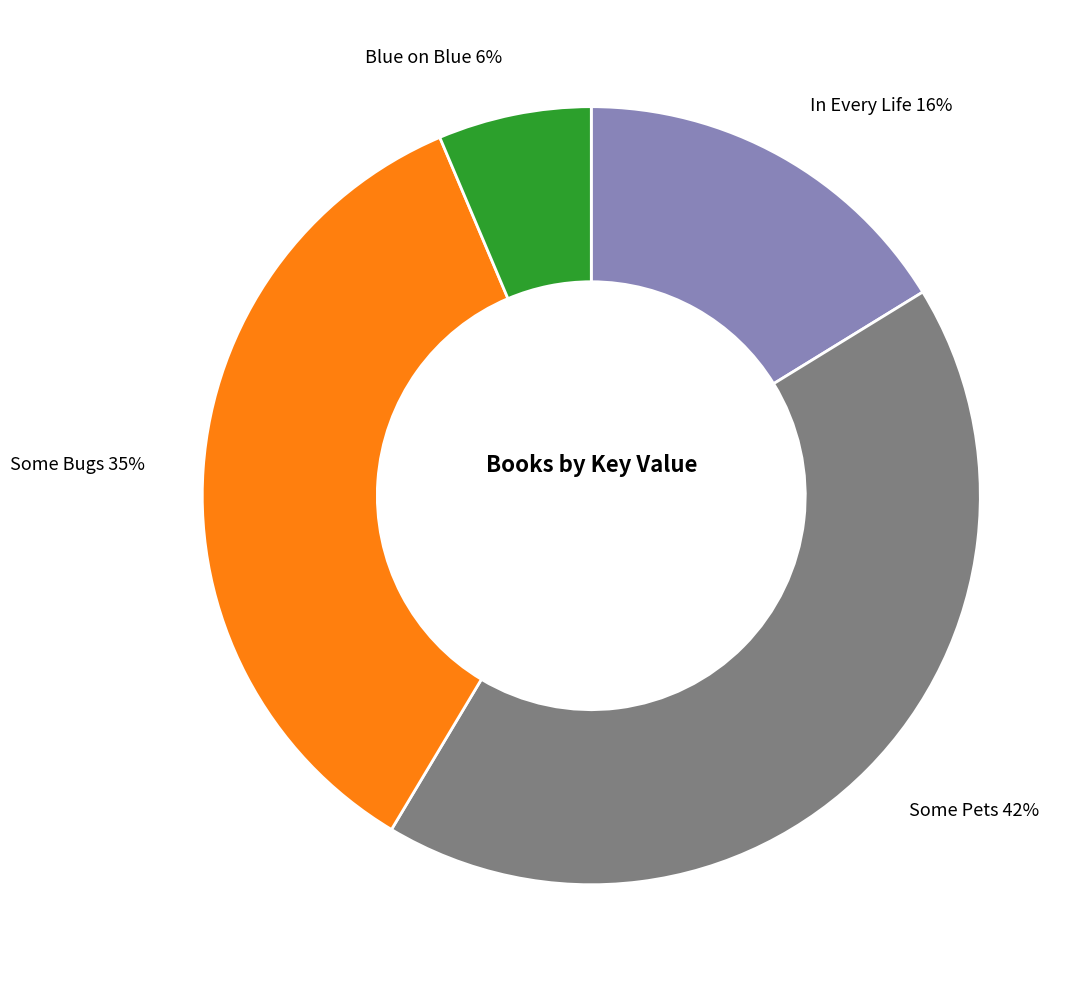

How many segments does this pie chart have?

4